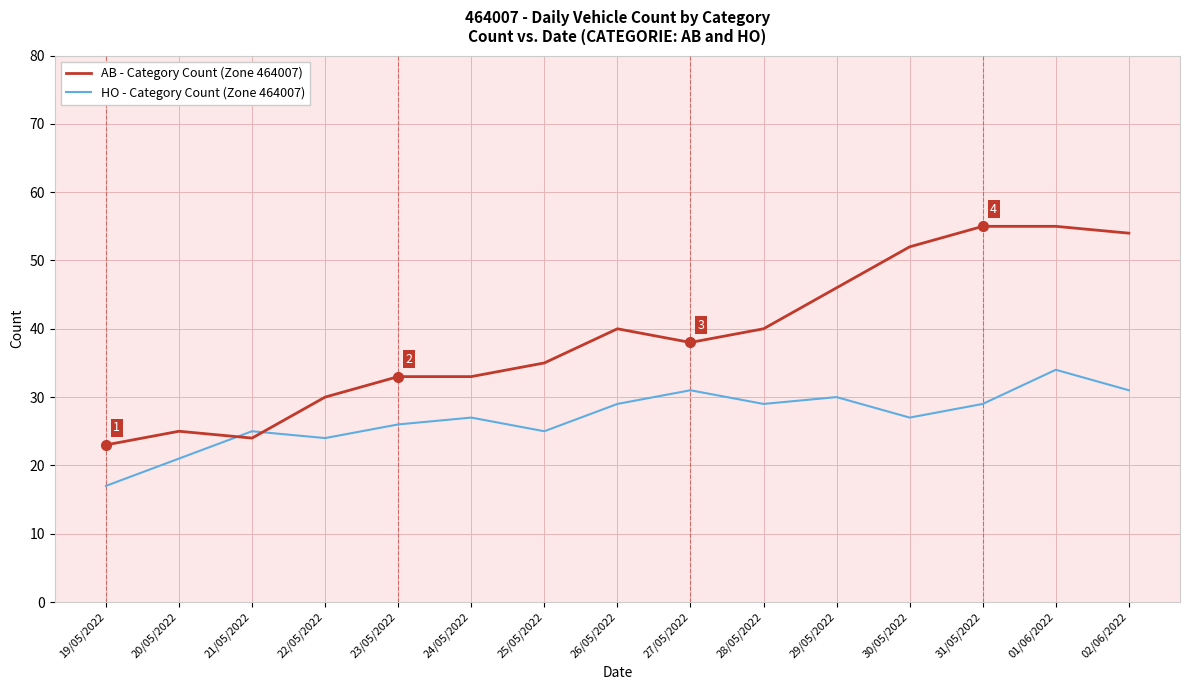

How many lines are shown in the chart?

2